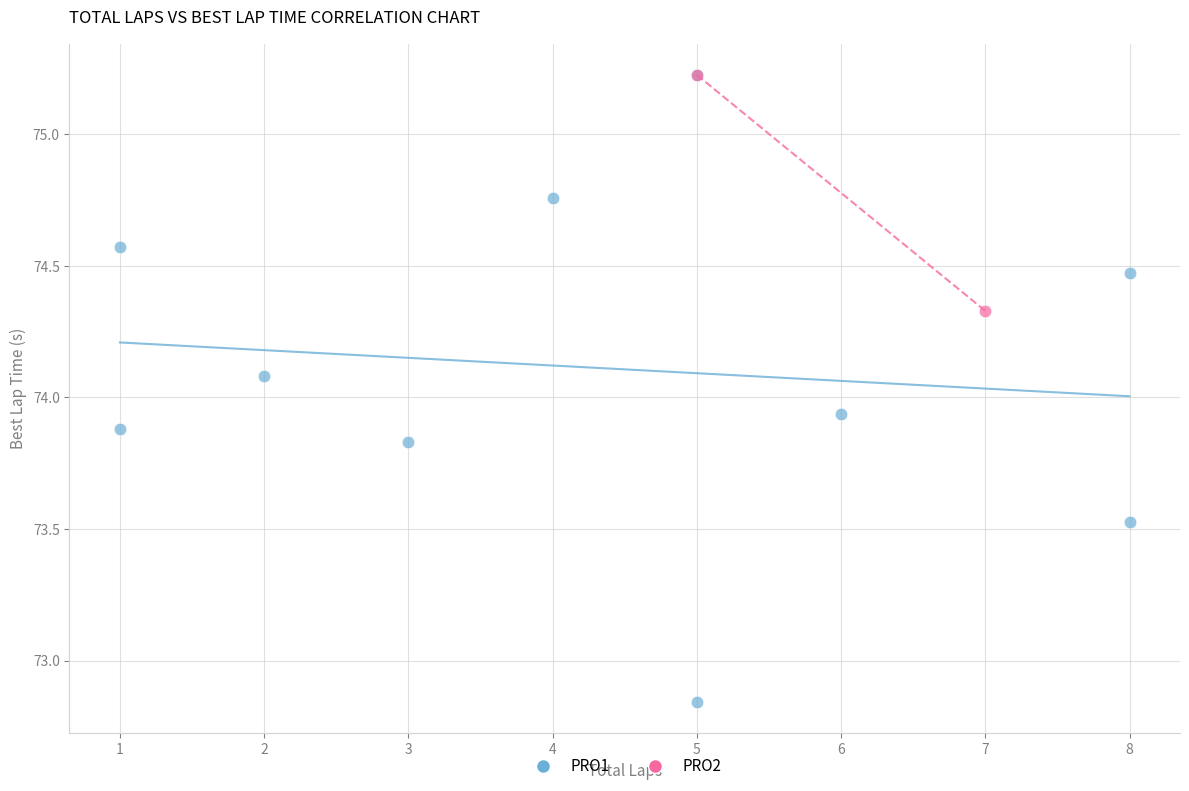

What are all the series names shown in the legend?

PRO1, PRO2